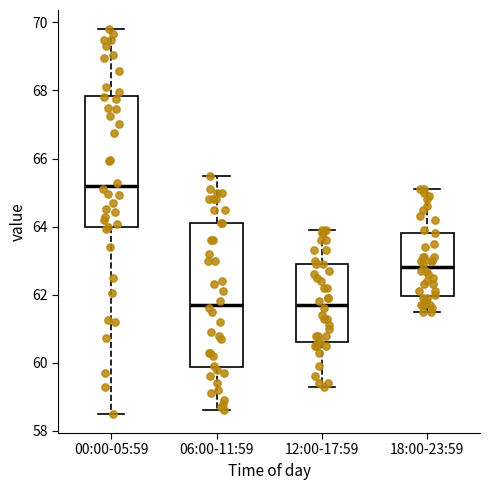

Reading left to right, transcribe this box plot: for each box, give where its median line is, the range the box spans, and where its two whiskers end, as read against the y-axis. The values are not printed on the chart, so give them approximately, as read against the axis.

00:00-05:59: median 65.2, box 64.0 to 67.8, whiskers 58.6 to 69.8
06:00-11:59: median 61.8, box 59.8 to 64.2, whiskers 58.6 to 65.6
12:00-17:59: median 61.8, box 60.6 to 63.0, whiskers 59.4 to 64.0
18:00-23:59: median 62.8, box 62.0 to 63.8, whiskers 61.6 to 65.2